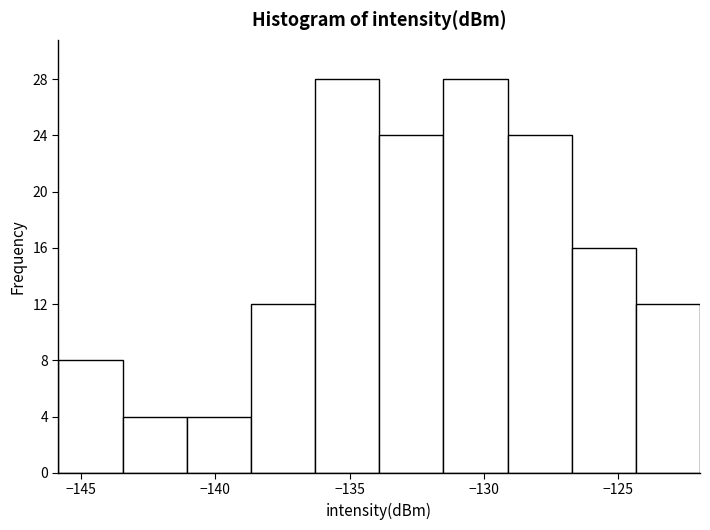

Reading left to right, transcribe this chart: for each bar, give the range it covers on the x-axis and its height. Neither the bar edges nor the heights are printed on the chart, so give them approximately, as read against the axes.

-146.0 to -143.5: 8
-143.5 to -141.0: 4
-141.0 to -138.5: 4
-138.5 to -136.5: 12
-136.5 to -134.0: 28
-134.0 to -131.5: 24
-131.5 to -129.0: 28
-129.0 to -126.5: 24
-126.5 to -124.5: 16
-124.5 to -122.0: 12